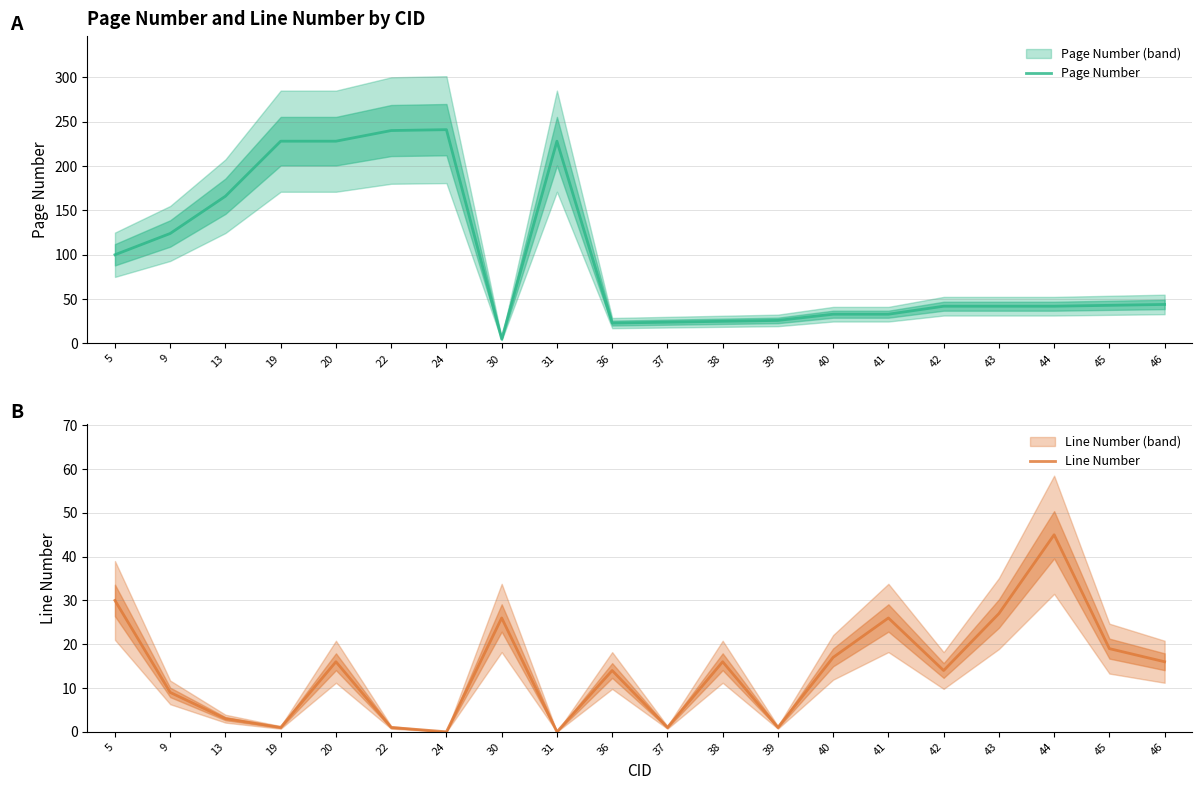

True or false: Page Number and Line Number intersect in this chart.

True